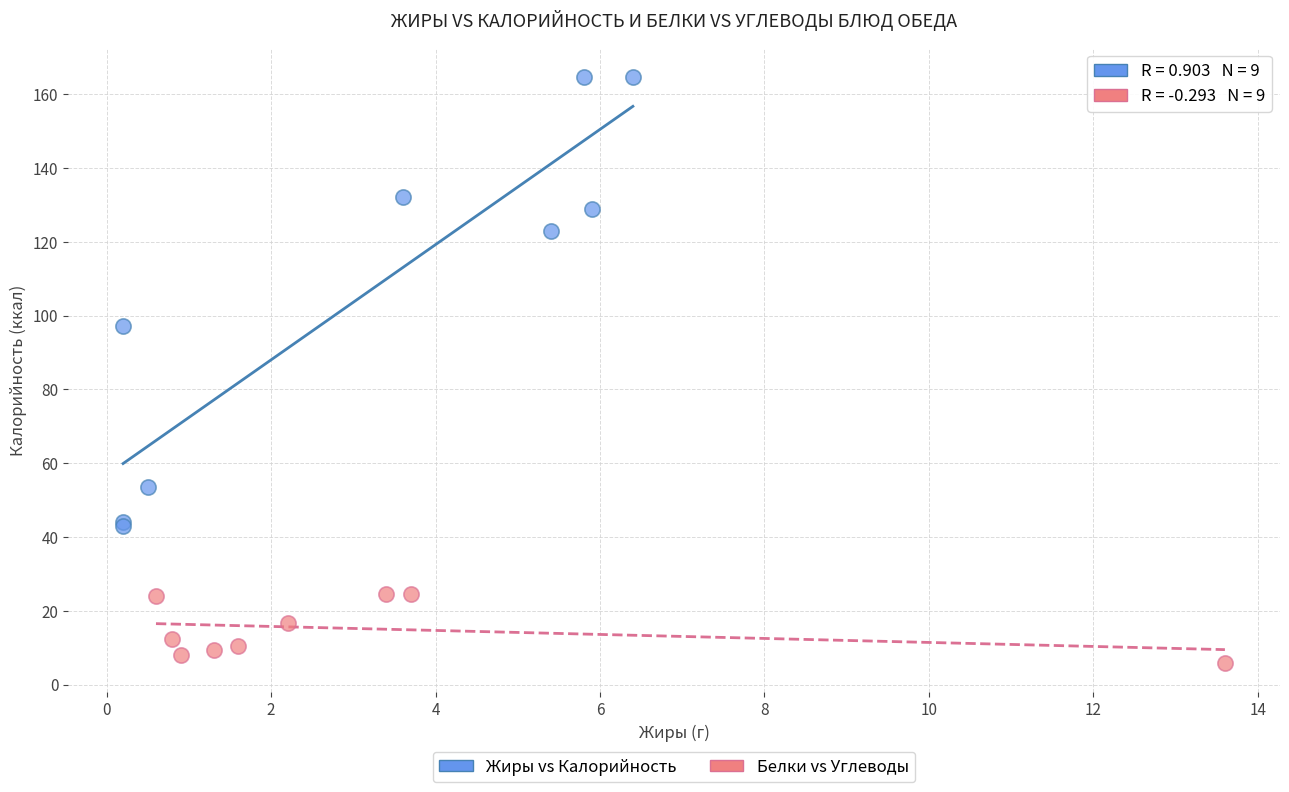

Which series reaches the maximum Y coordinate?

Жиры vs Калорийность